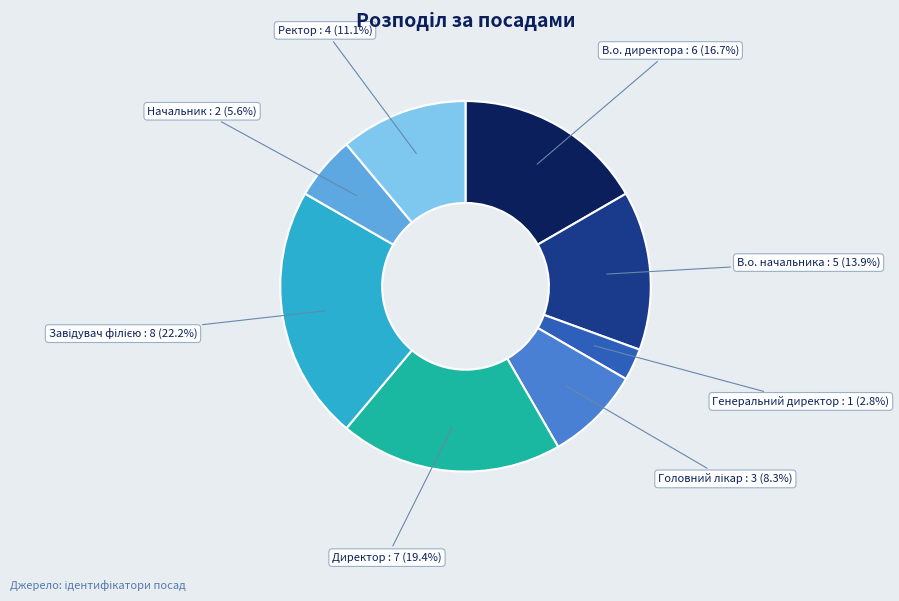

Does any single category account for the majority?

No